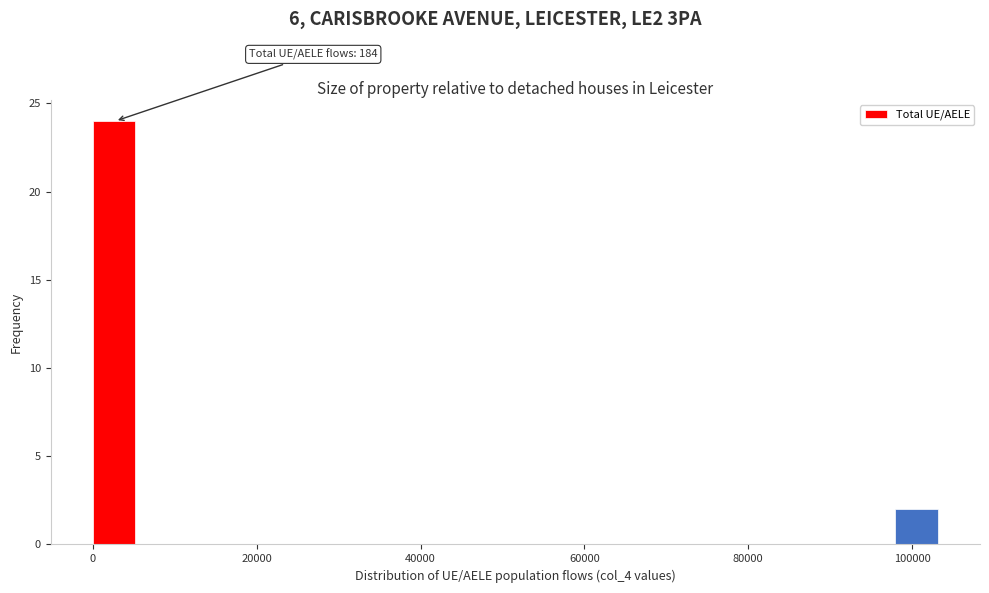

Read against the x-axis, roughly where is the centre of the tallest bar?

2000